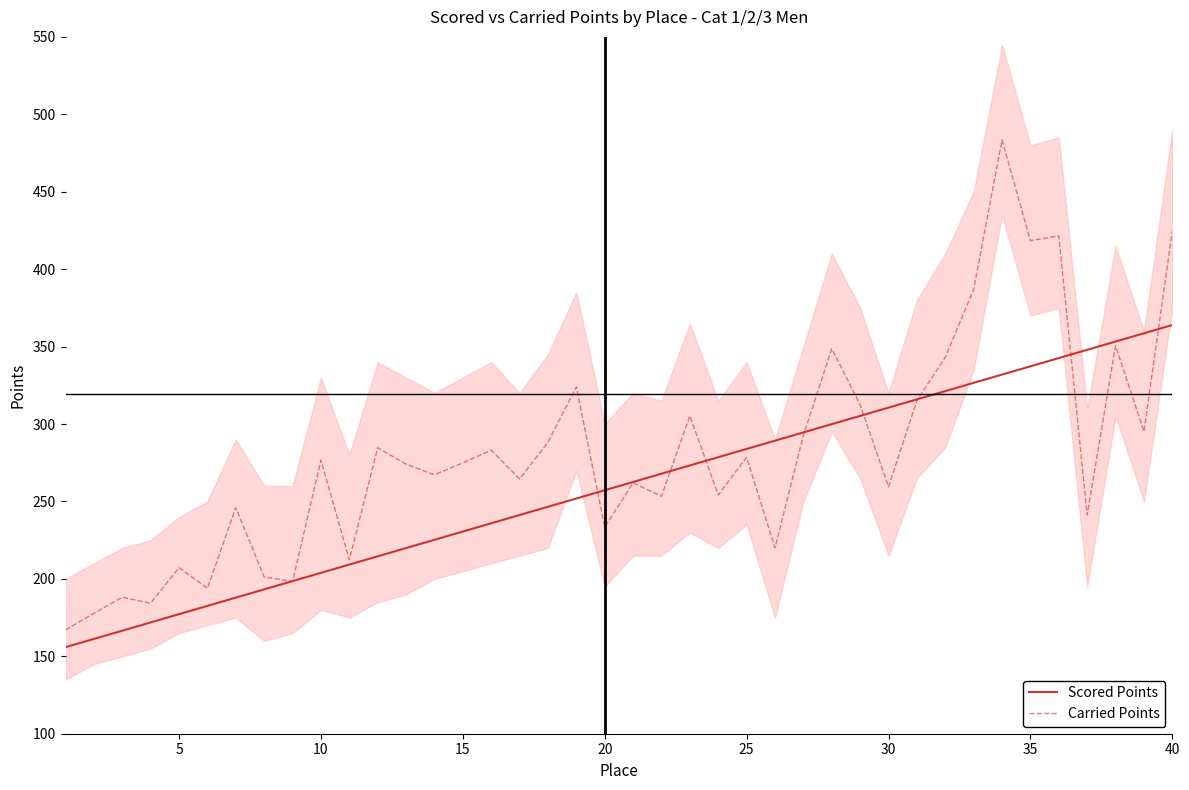

What is the difference between the highest and lowest values at 15?

12.4